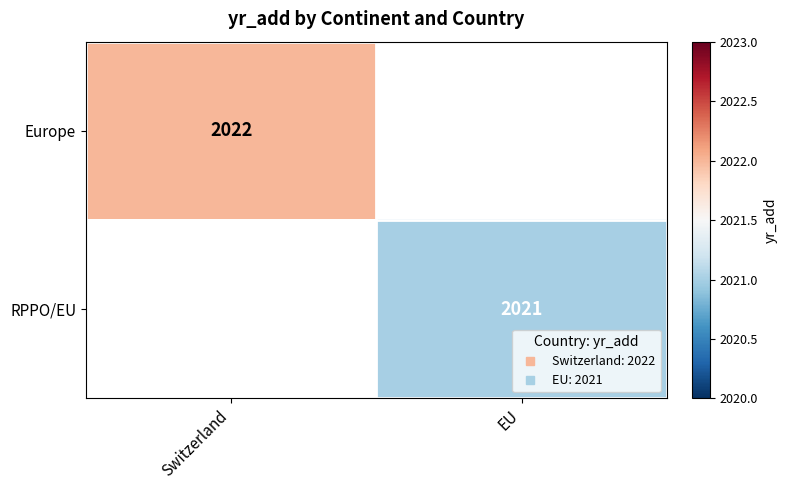

What is the maximum value shown in the chart?

2022.0